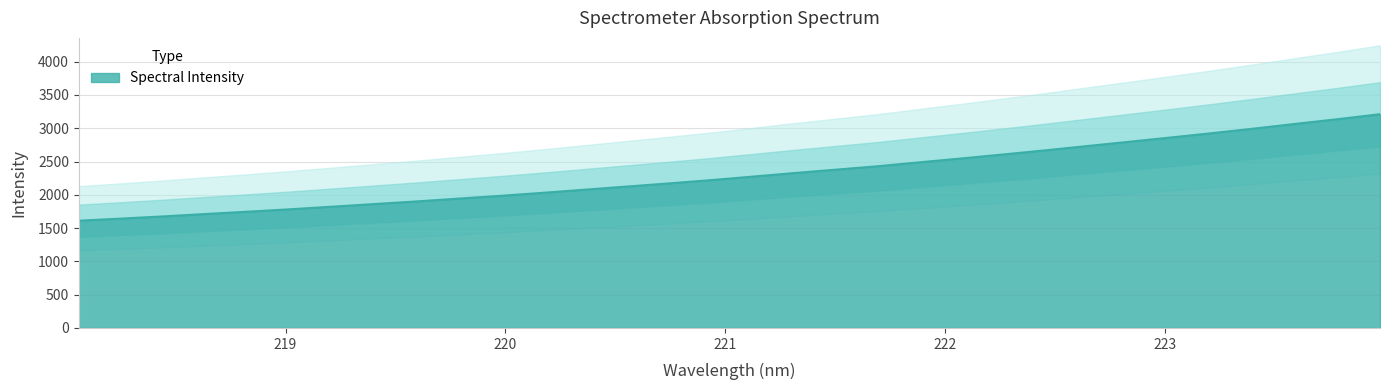

What is the change in value from 220.5444 to 223.408?

+873.3